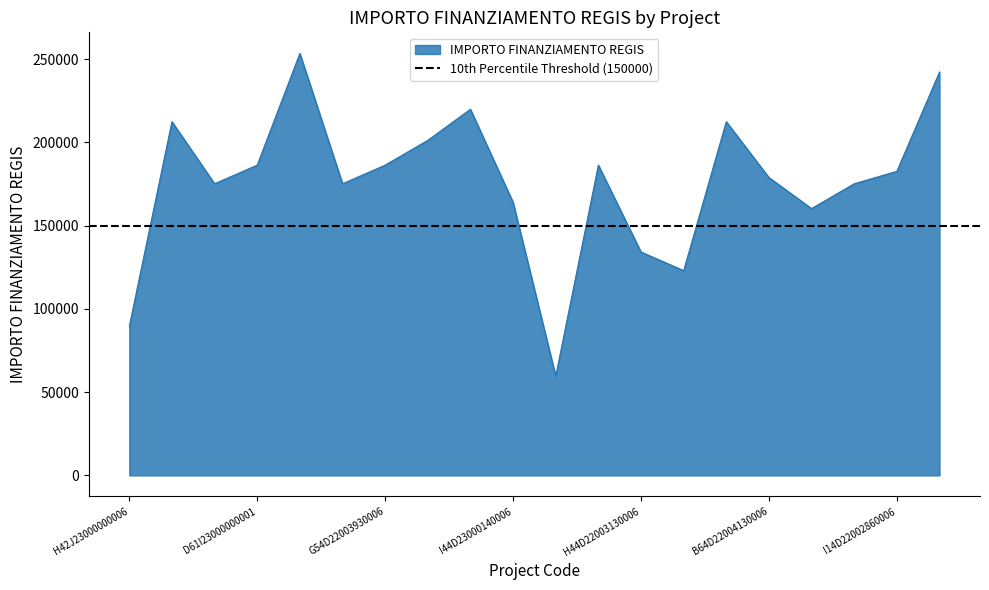

How many values are below 182564?

10